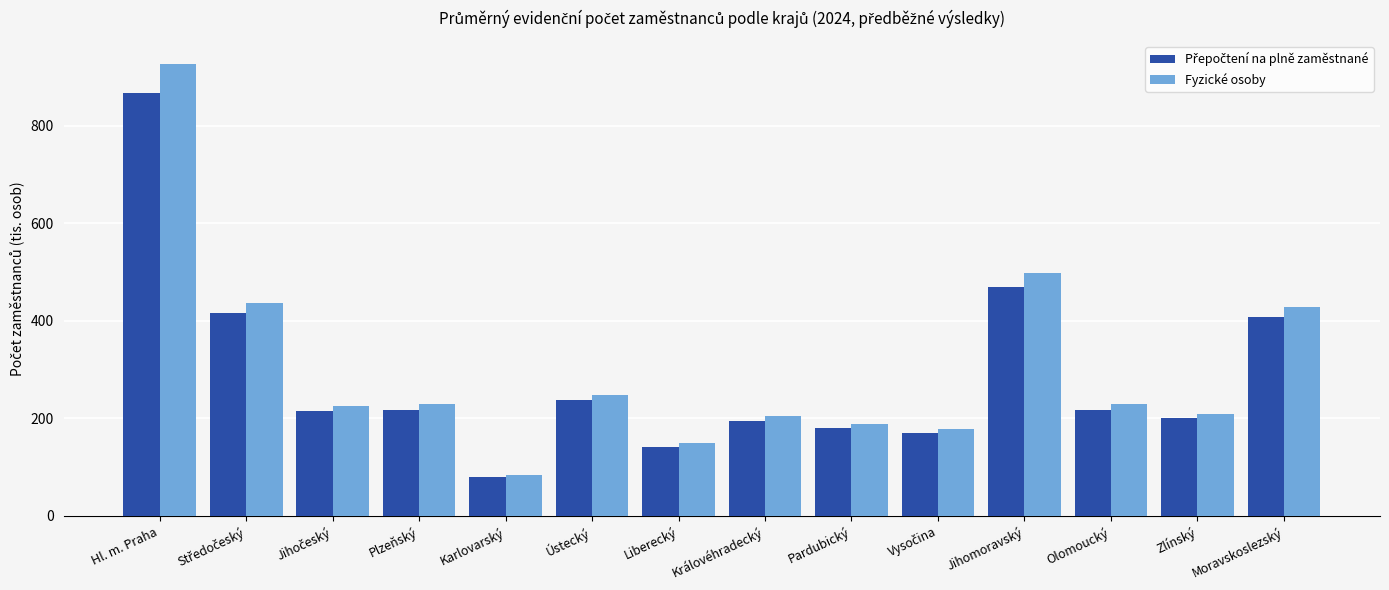

What is the highest value of the Fyzické osoby series?

927.9